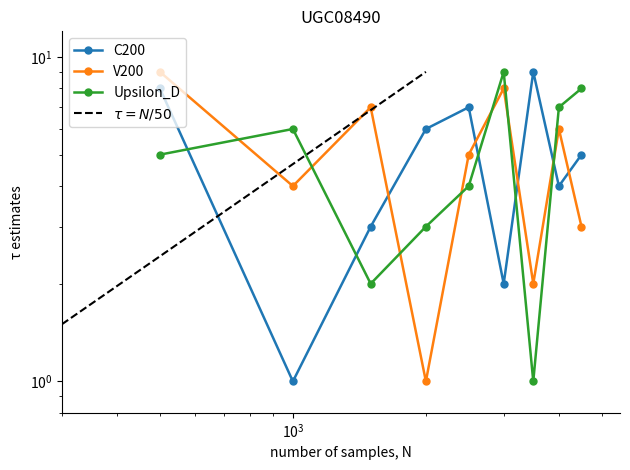

Is this an area chart (filled region under the line)?

No